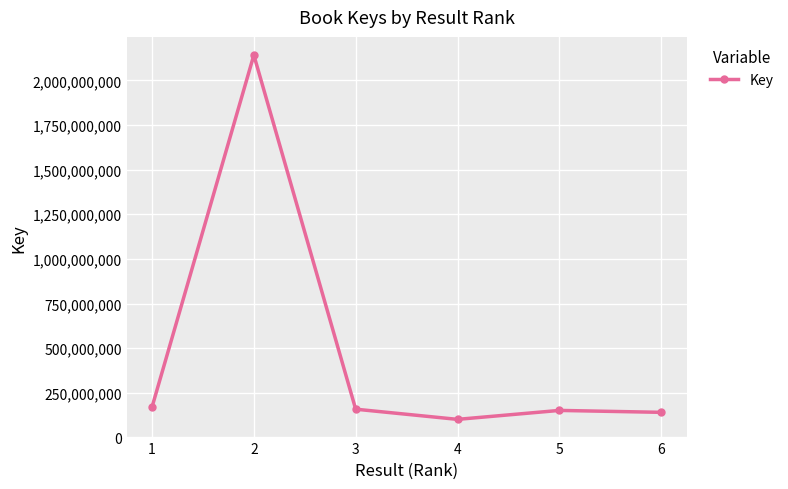

What is the greatest value displayed?

2142245670